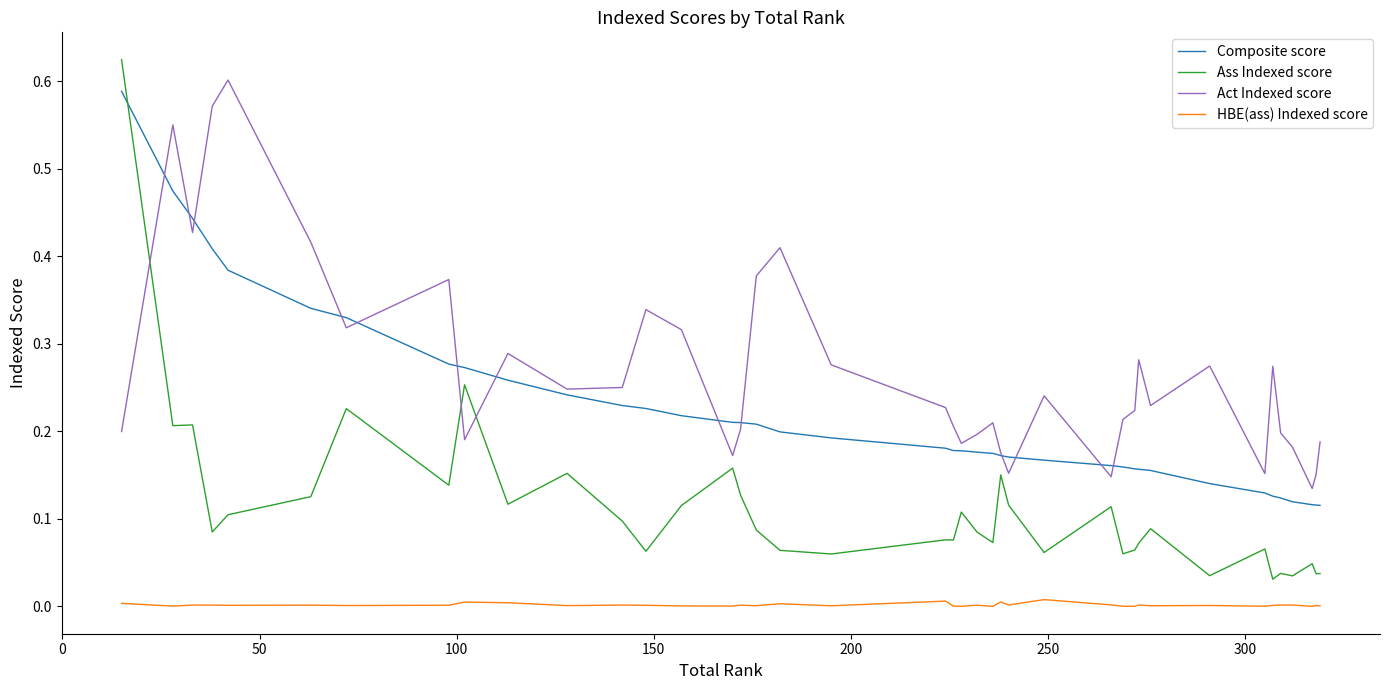

Which series has the largest range (max minus min)?

Ass Indexed score